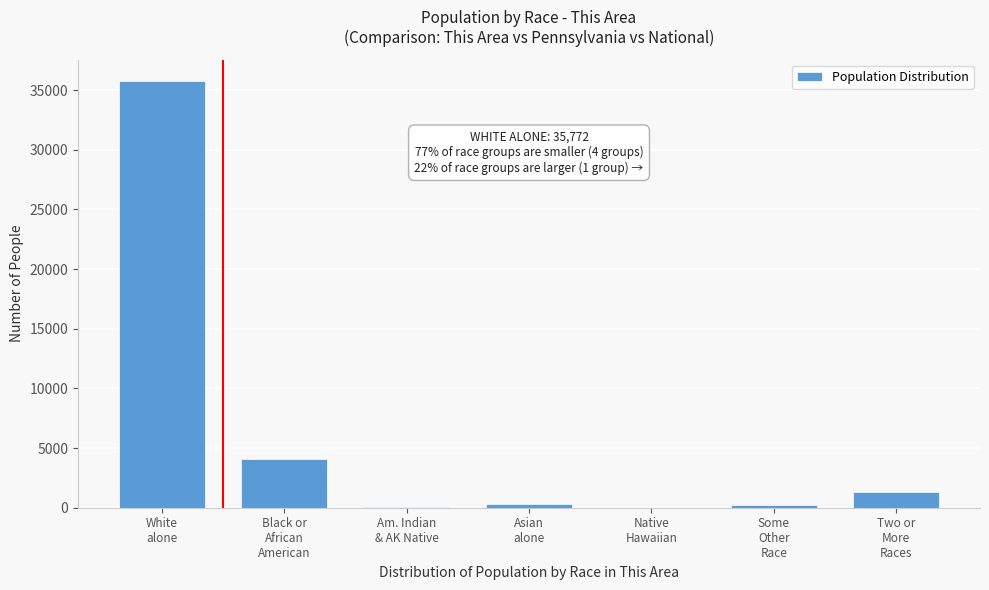

What is the greatest value displayed?

35772